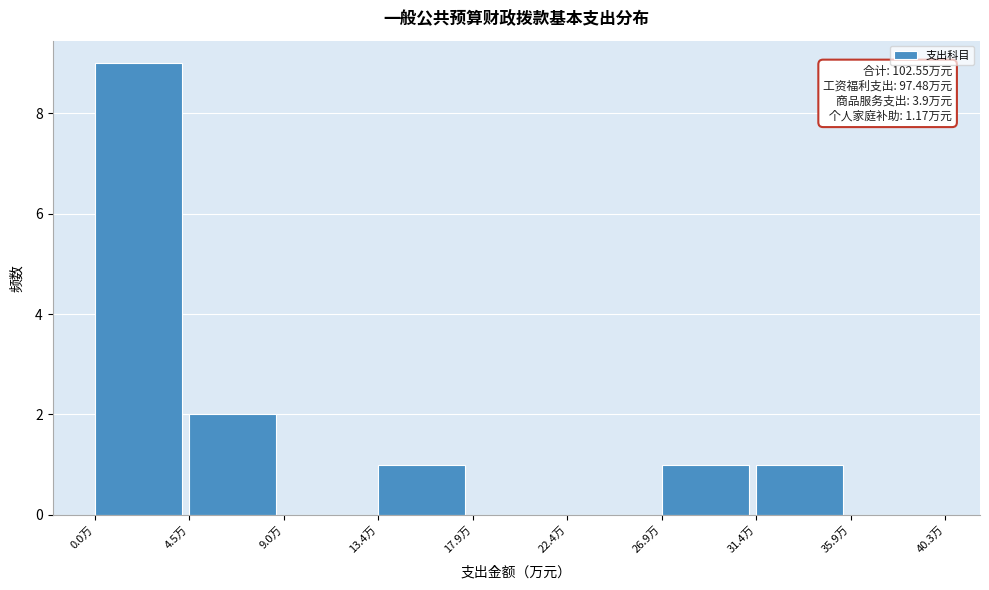

Over which range of the x-axis is the bar tallest?

0.0 to 4.5